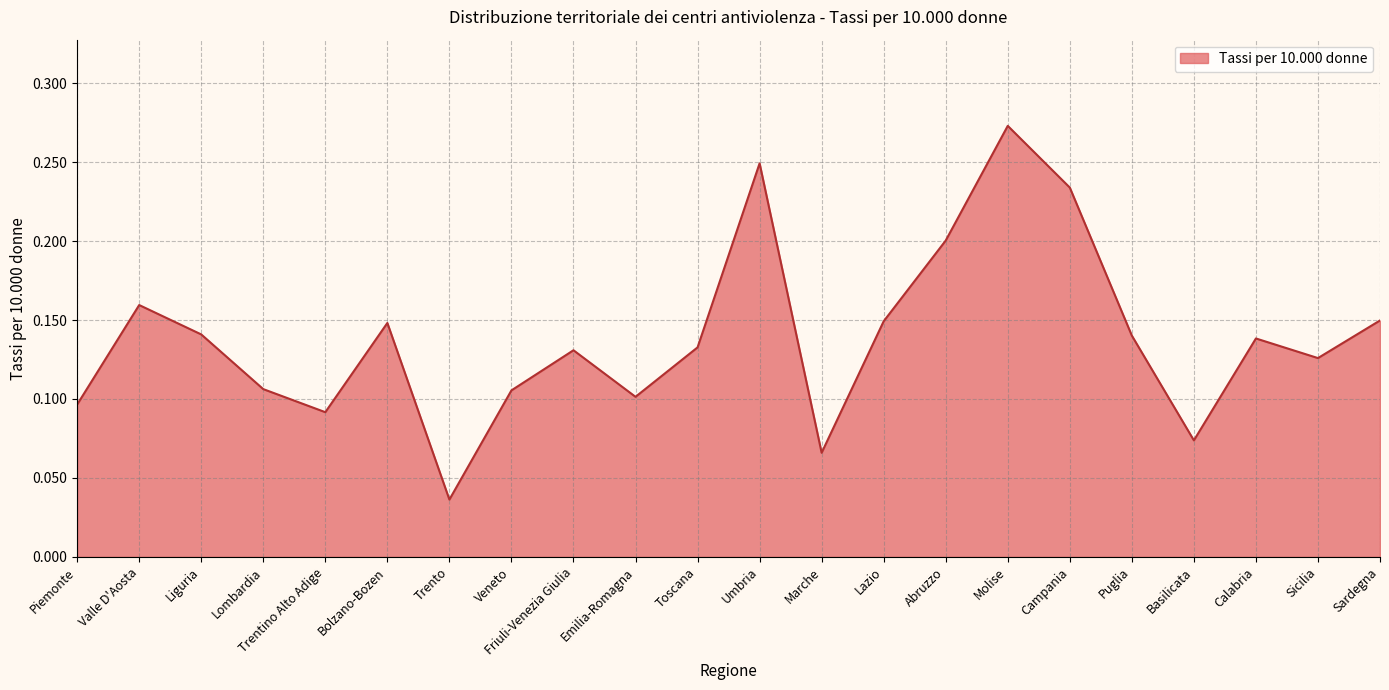

Where is the data nearest to the value 0?

Trento